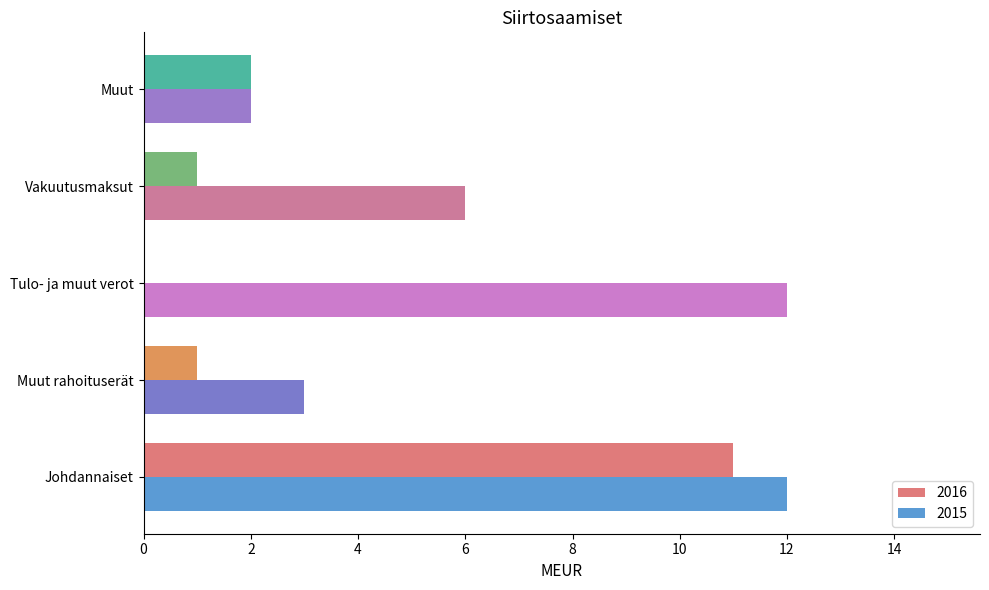

At which label is 2016 closest to 5?

Muut